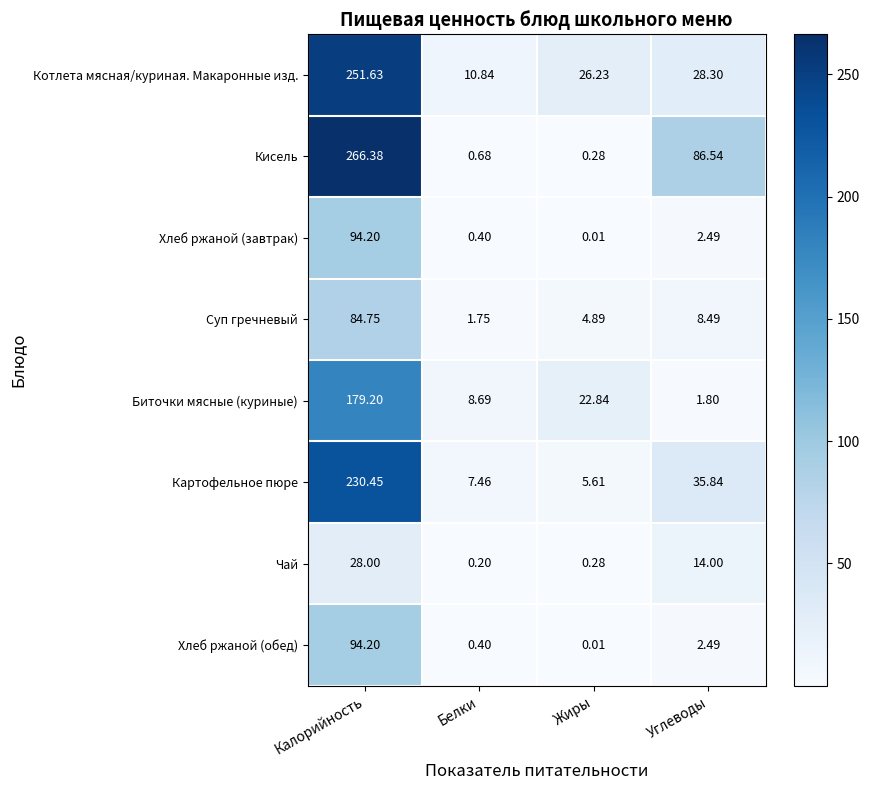

Where is Биточки мясные (куриные) nearest to the value 90?

Жиры